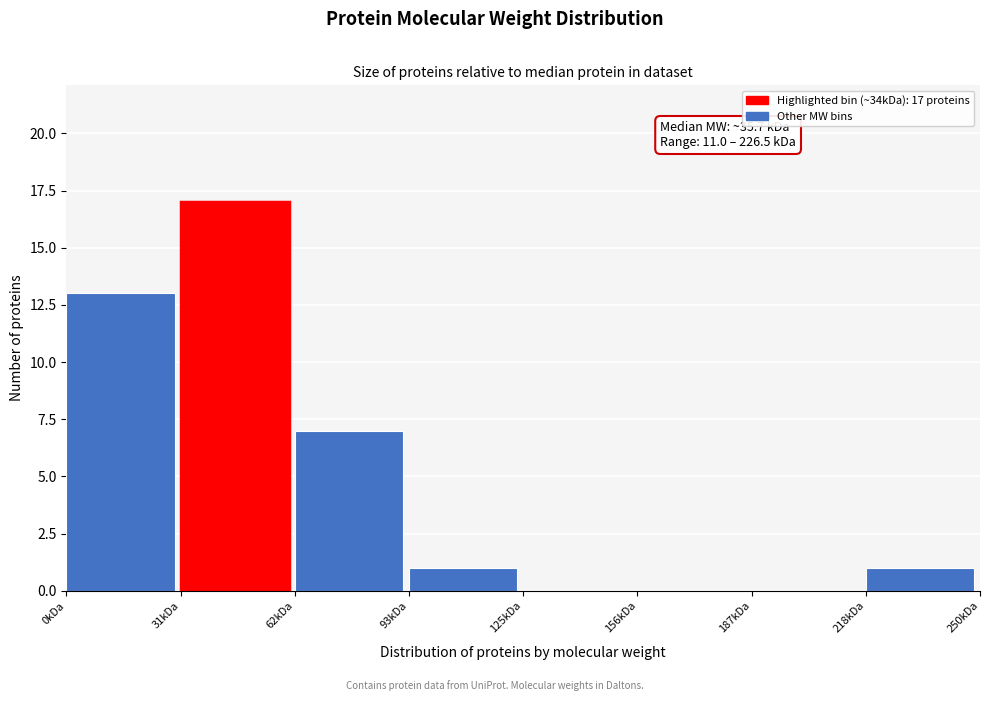

Reading left to right, transcribe all the data shown in this chart.

0kDa=13	31kDa=17	62kDa=7	93kDa=1	125kDa=0	156kDa=0	187kDa=0	218kDa=1